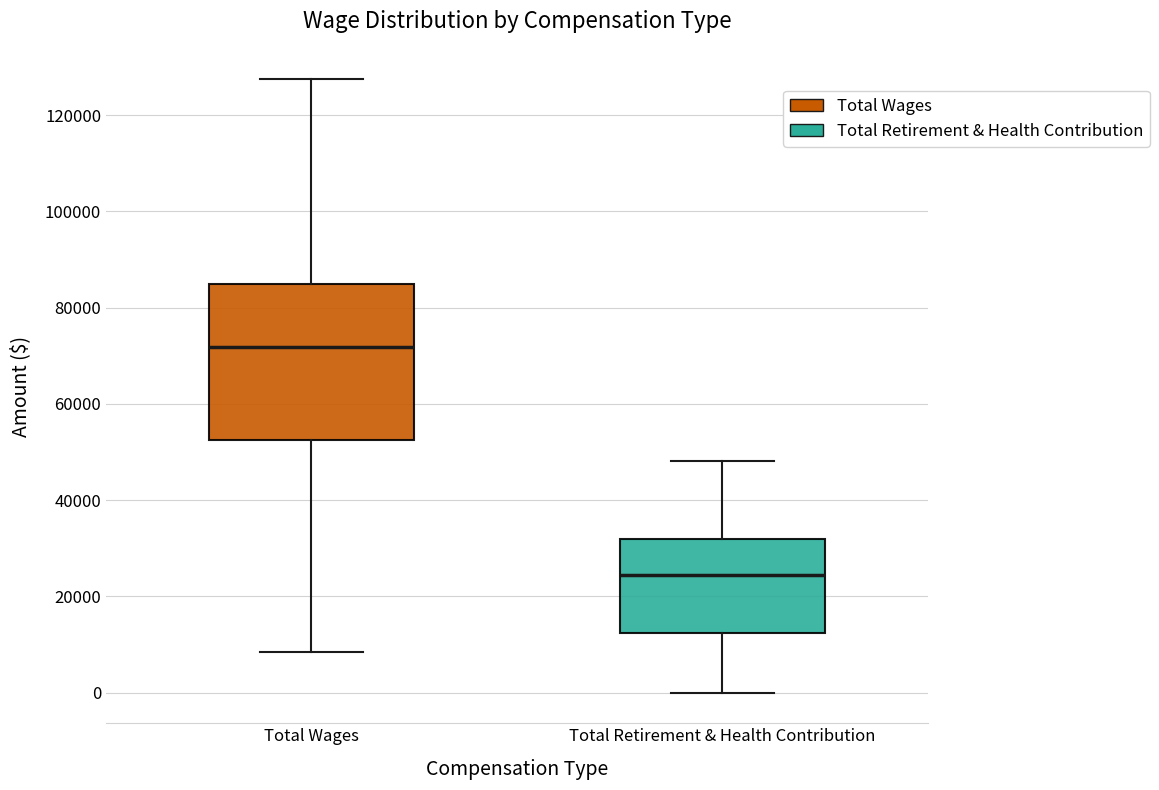

Reading left to right, read every box against the y-axis: the position of its median line, the range the box covers, and the ends of its whiskers. The values are not printed on the chart, so give them approximately, as read against the axis.

Total Wages: median 72000, box 52000 to 84000, whiskers 8000 to 128000
Total Retirement & Health Contribution: median 24000, box 12000 to 32000, whiskers 0 to 48000